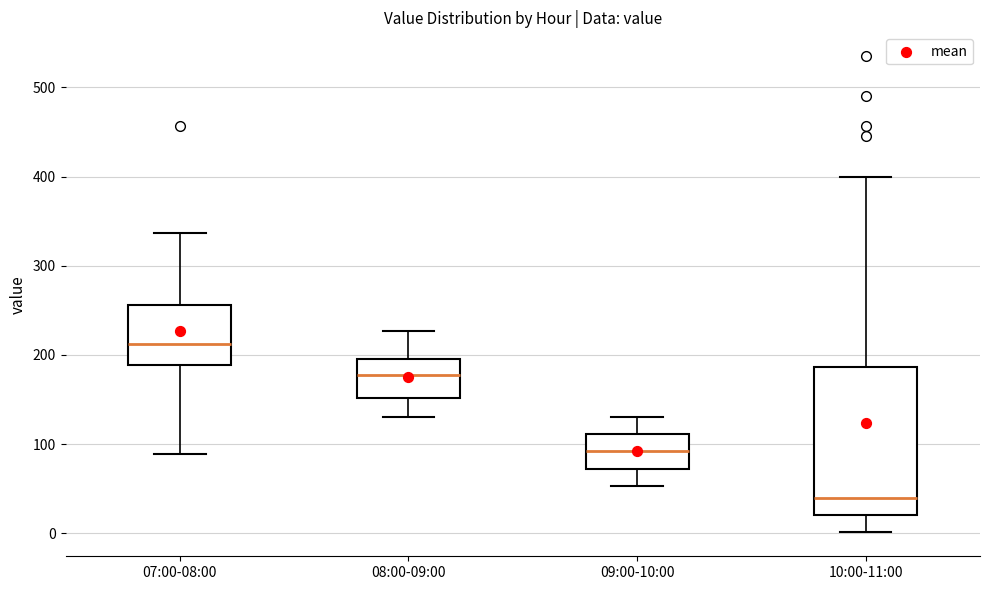

Which box's median line is the highest?

07:00-08:00